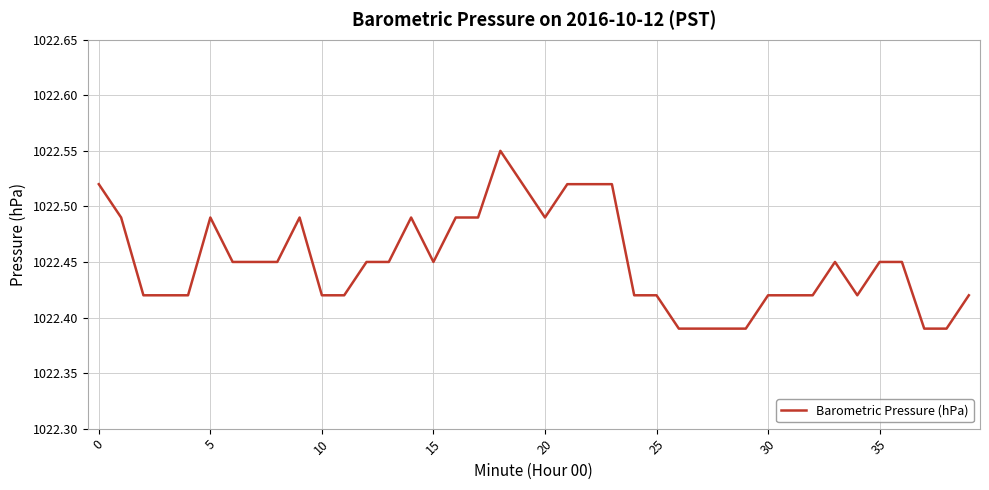

How many lines are shown in the chart?

1